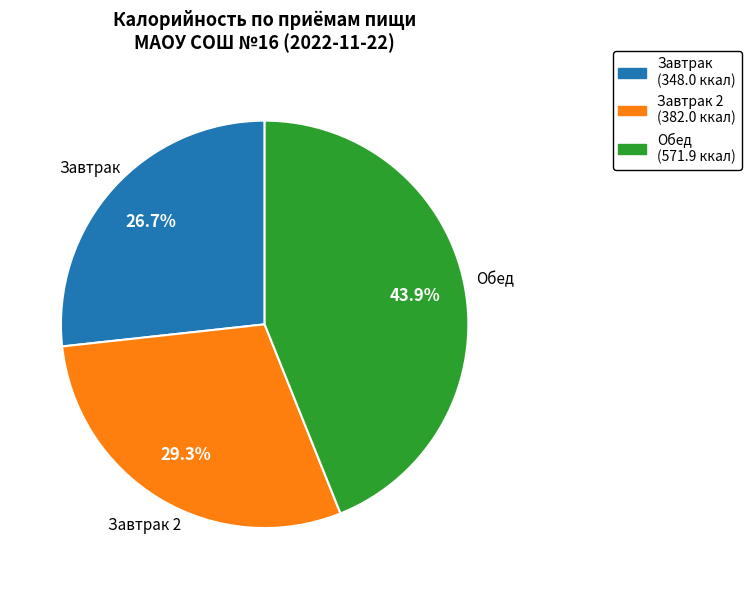

Is there any slice that represents more than half of the pie?

No